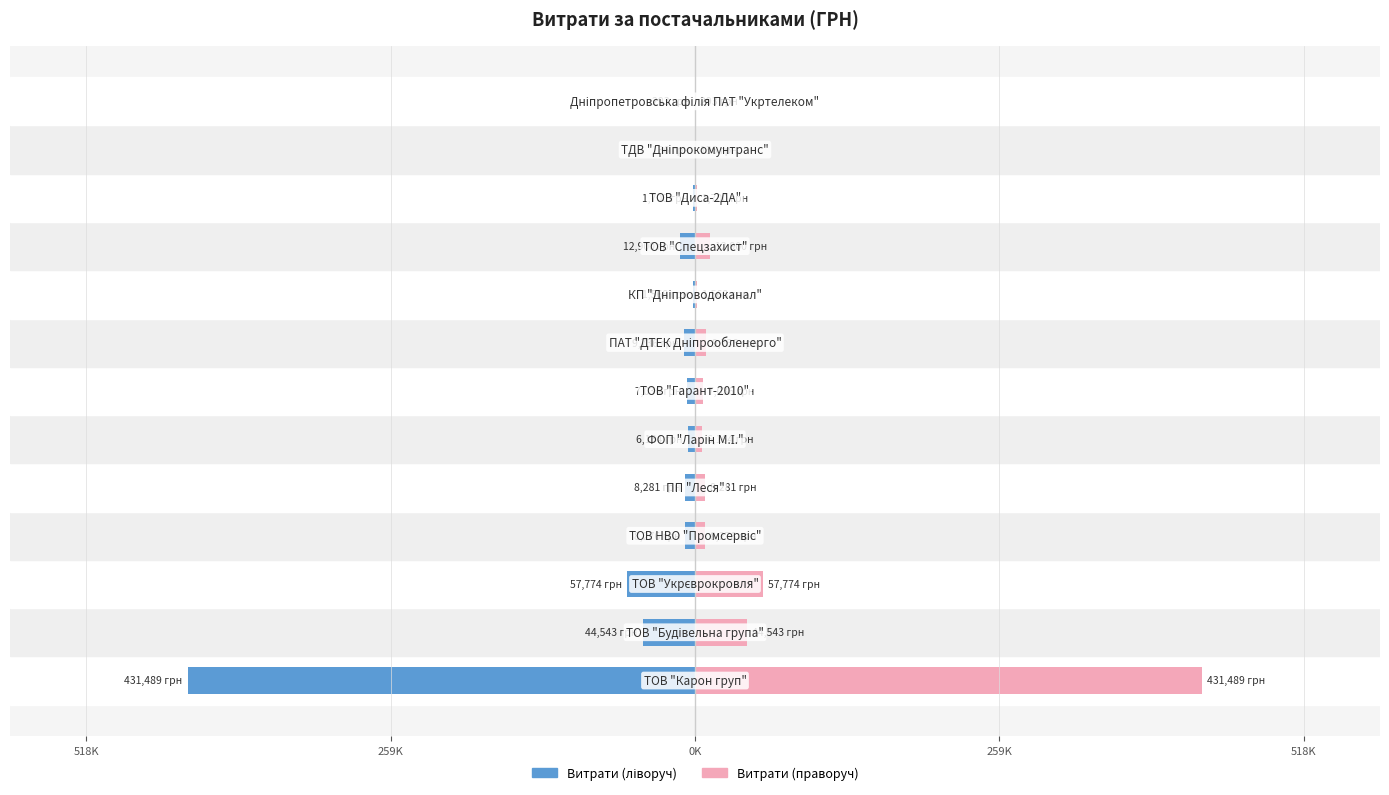

What is the lowest value of the СУМА (ГРН) series?

-431489.1